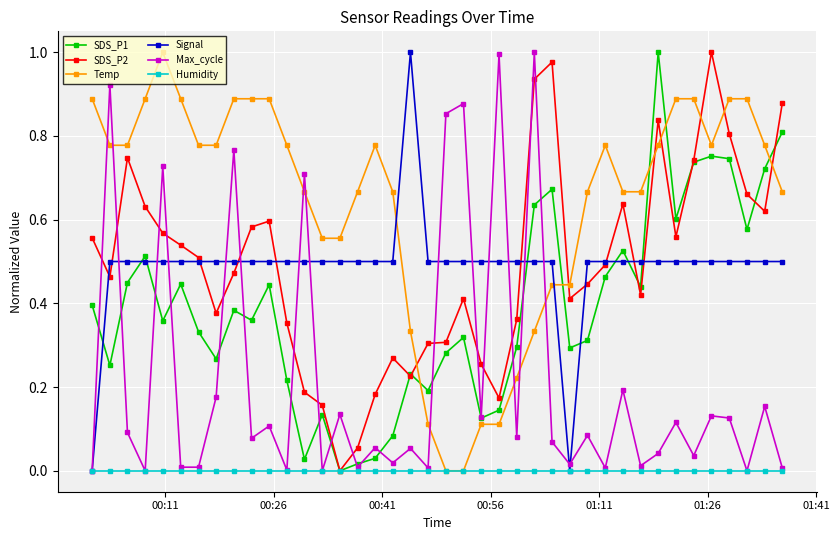

Which series has the largest total across all categories?

Temp